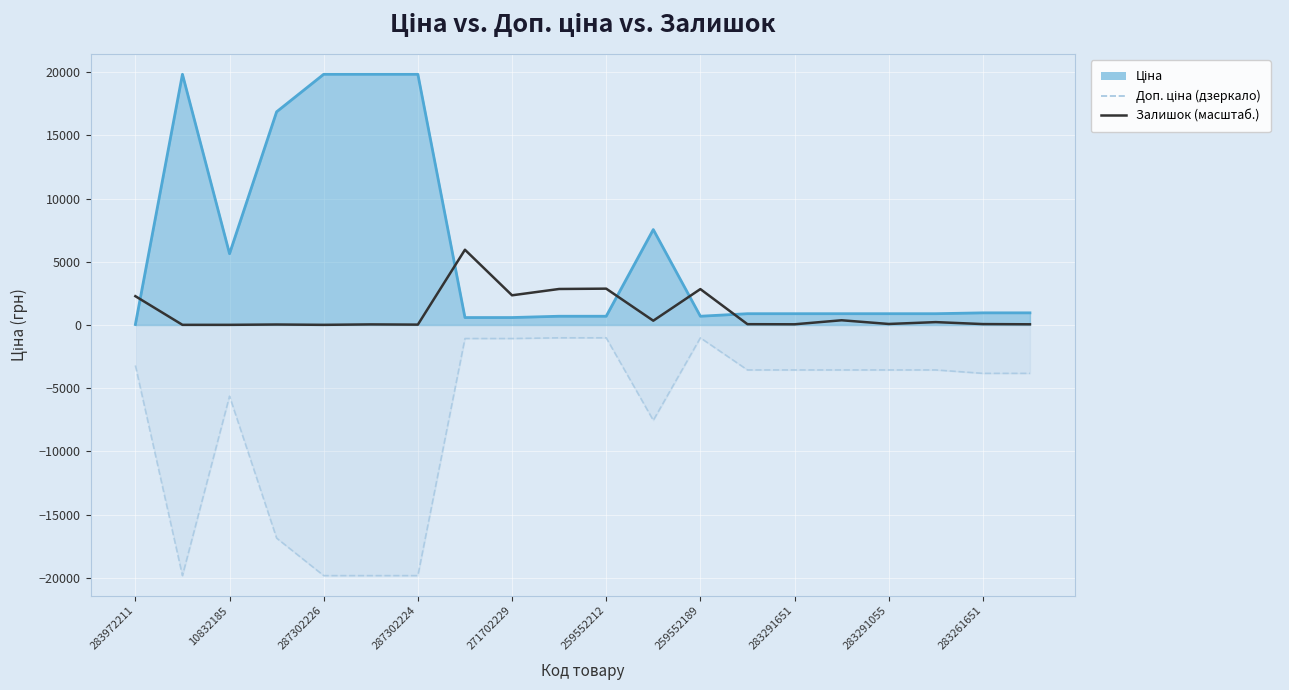

True or false: Залишок (масштаб.) and Доп. ціна (дзеркало) intersect in this chart.

False